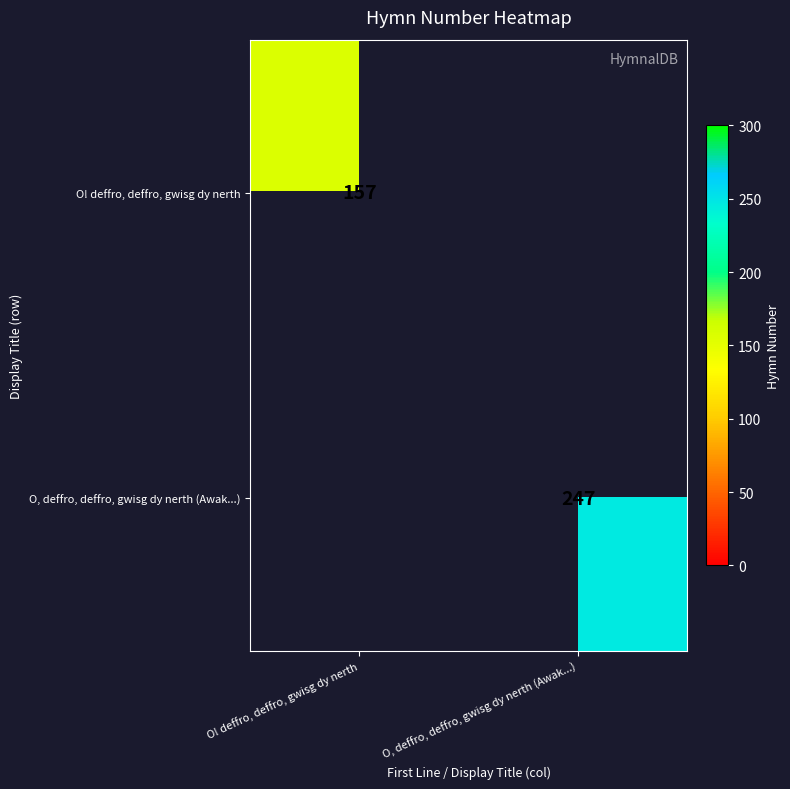

True or false: O! deffro, deffro, gwisg dy nerth has a value of 157 at O! deffro, deffro, gwisg dy nerth.

True